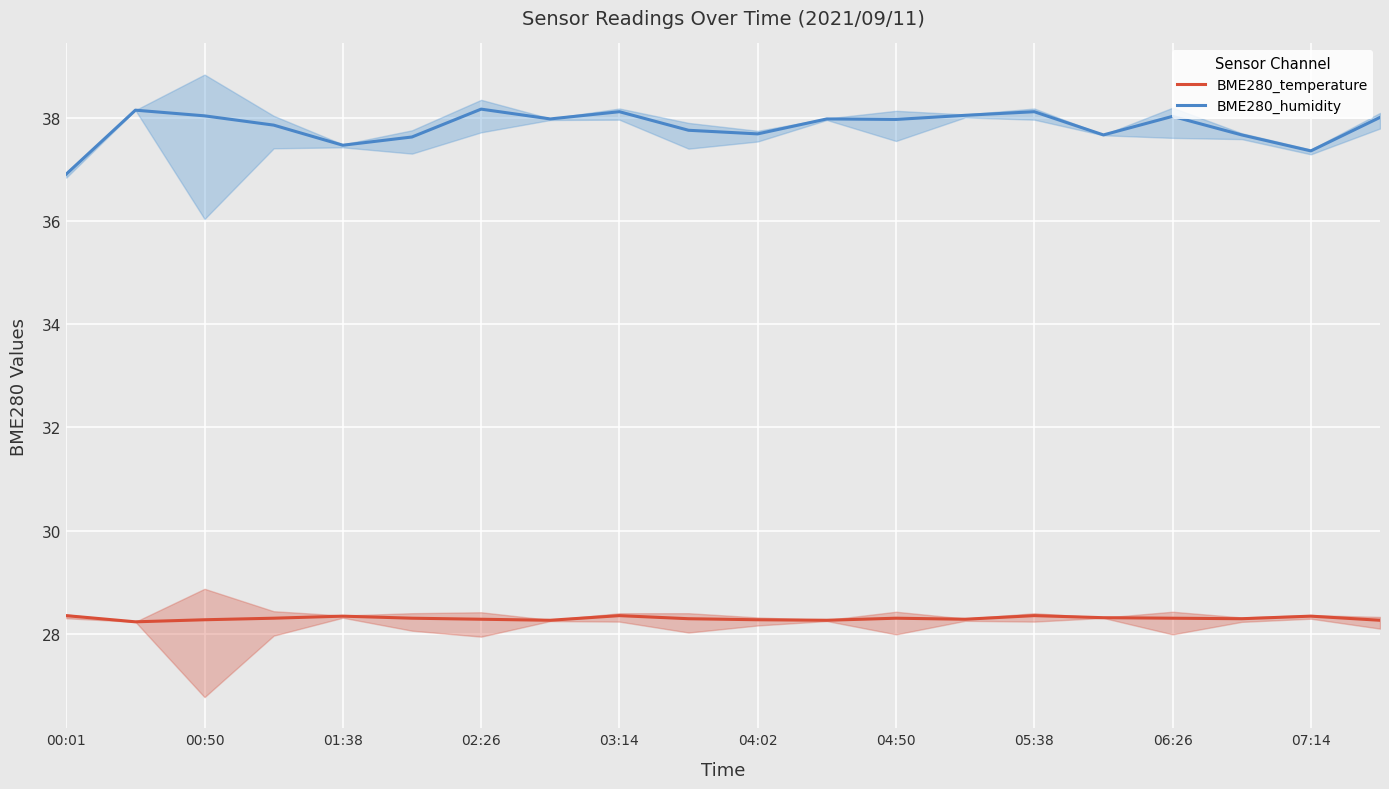

True or false: BME280_temperature and BME280_humidity intersect in this chart.

False